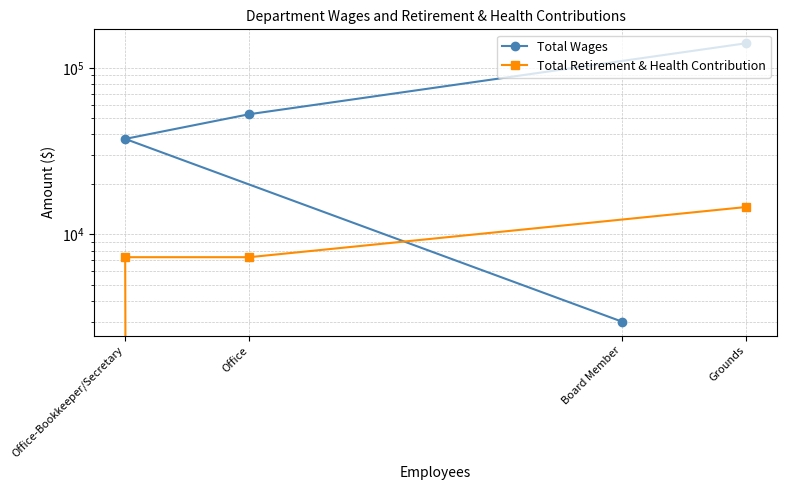

What is the total value across all series at Board Member?

3000